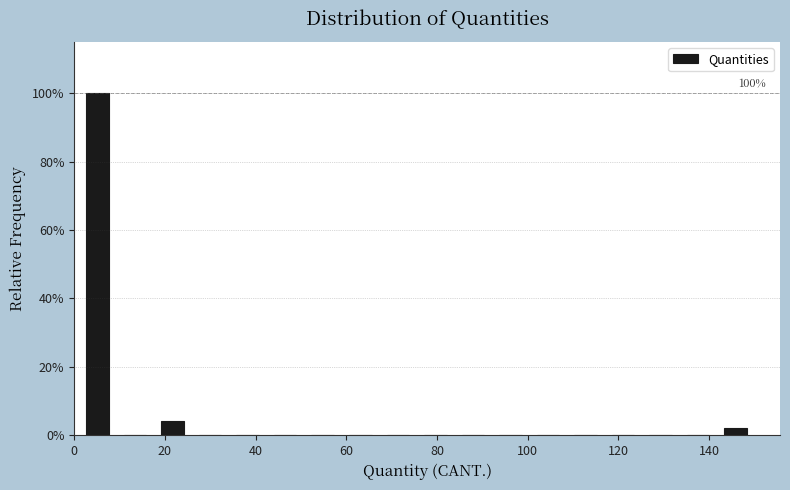

Over which range of the x-axis is the bar tallest?

2 to 10